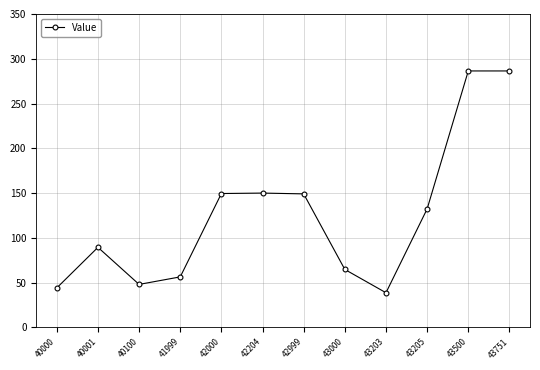

What is the maximum value shown in the chart?

286.4